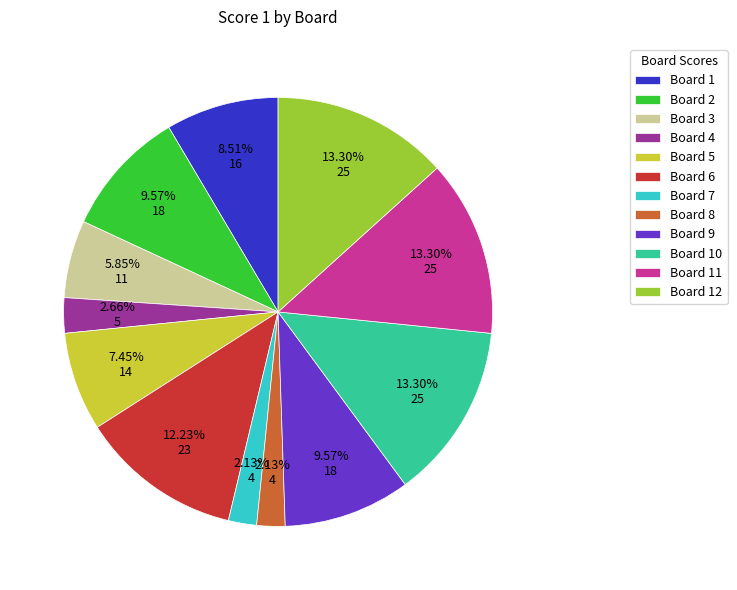

Does Board 11 represent more than half of the total?

No